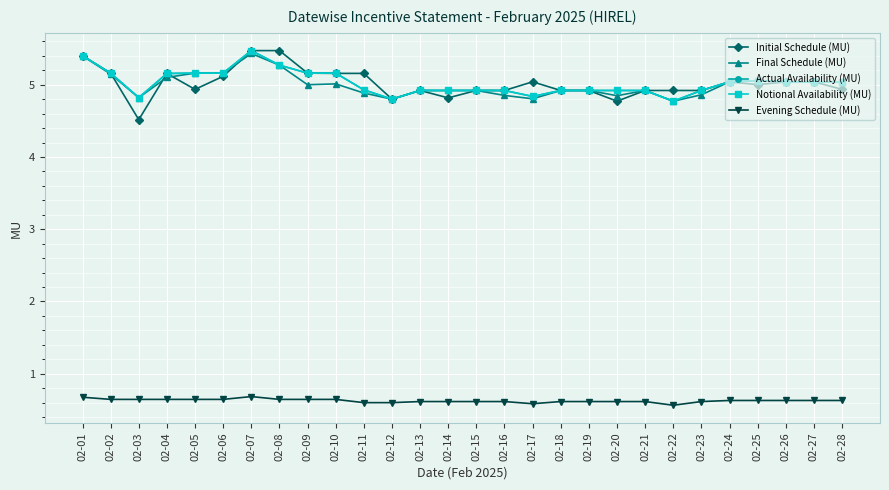

Is this an area chart (filled region under the line)?

No